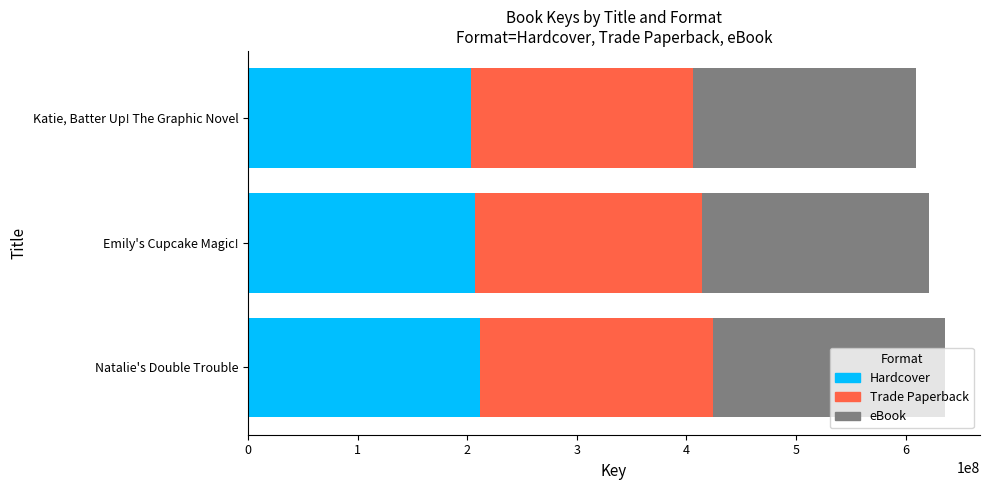

What is the sum of the Hardcover values at Emily's Cupcake Magic! and Natalie's Double Trouble?

419196691